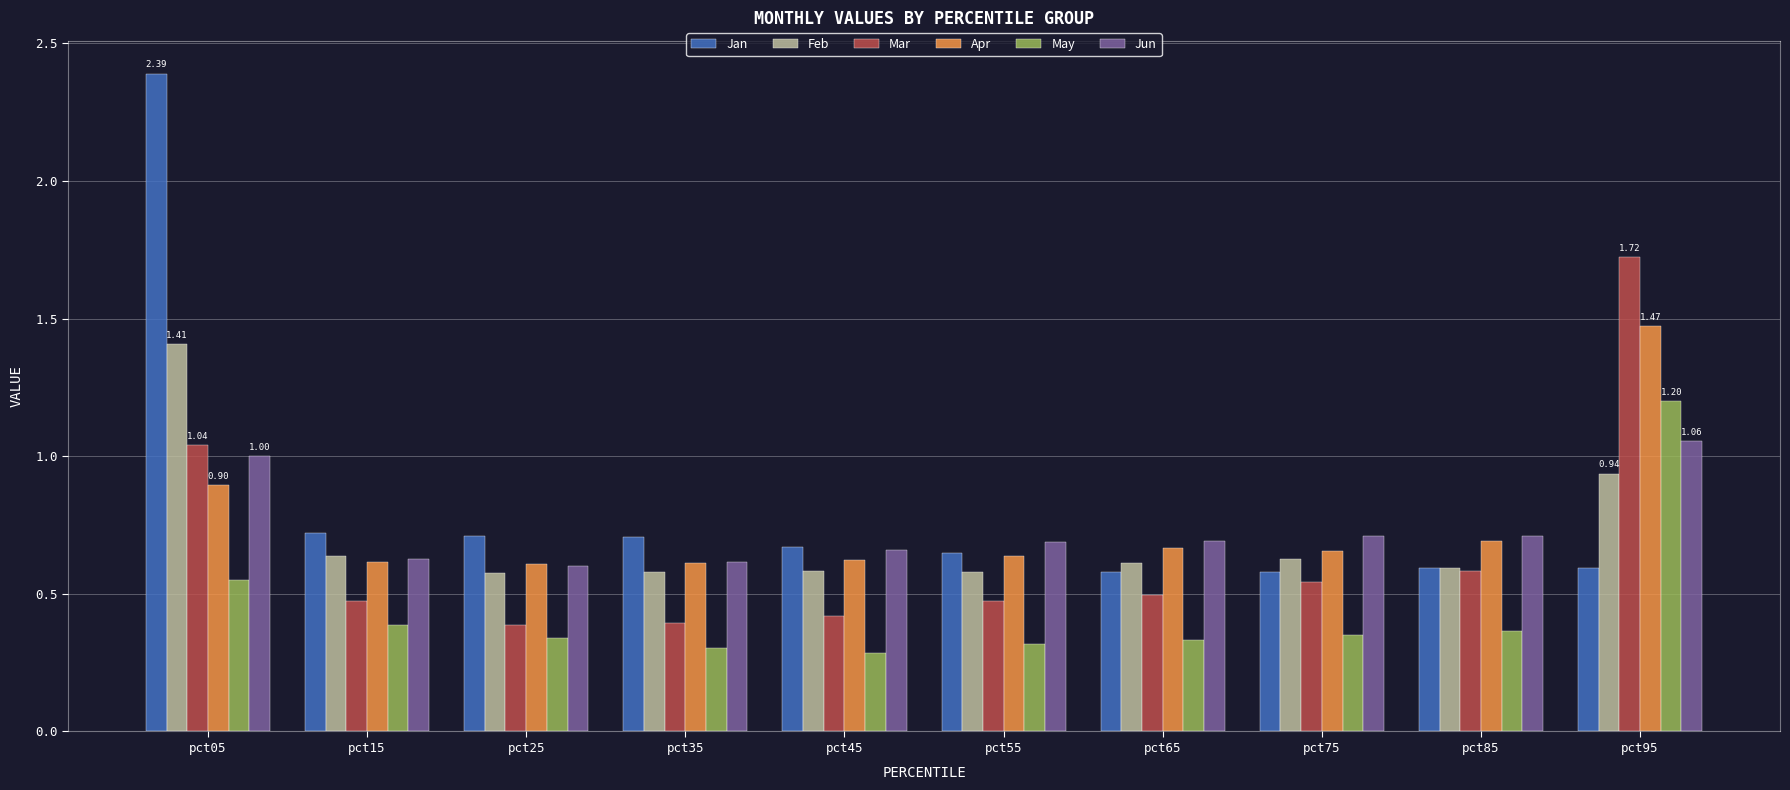

What is the sum of the Jun values at pct75 and pct65?

1.4